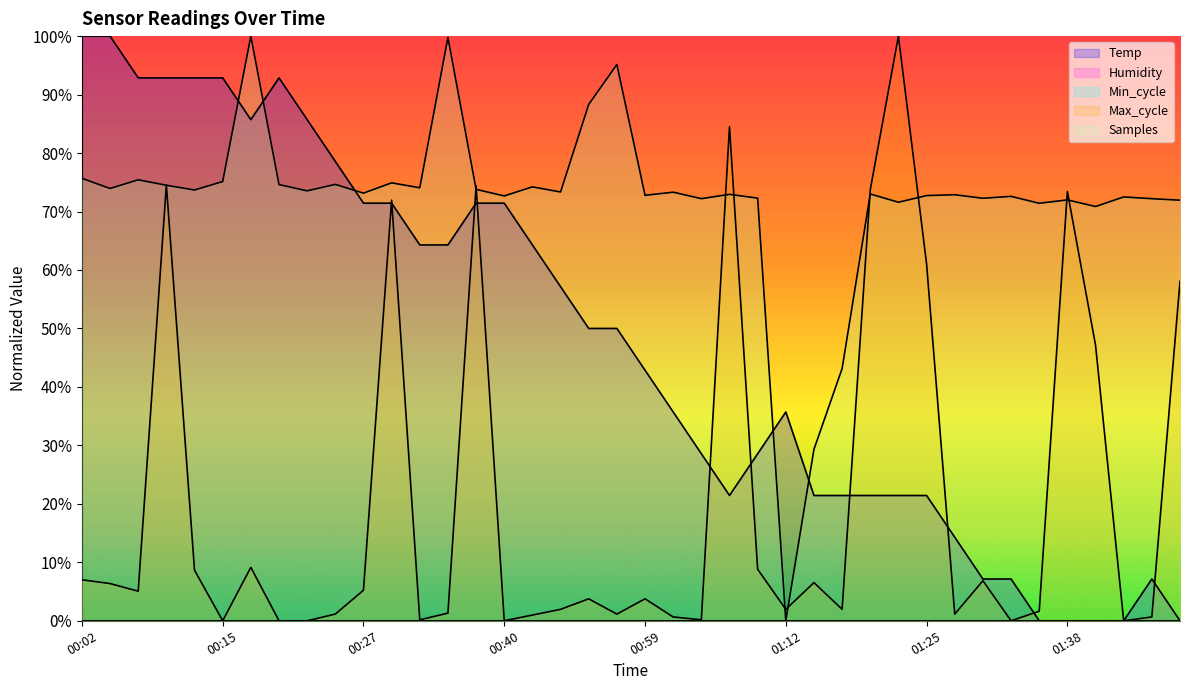

What is the sum of the Temp values at 00:12 and 00:59?

1.4